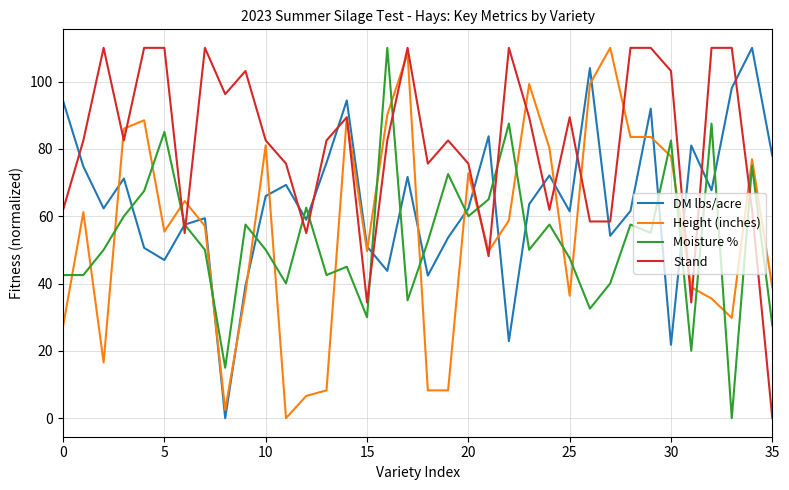

True or false: Moisture % and Height (inches) intersect in this chart.

True